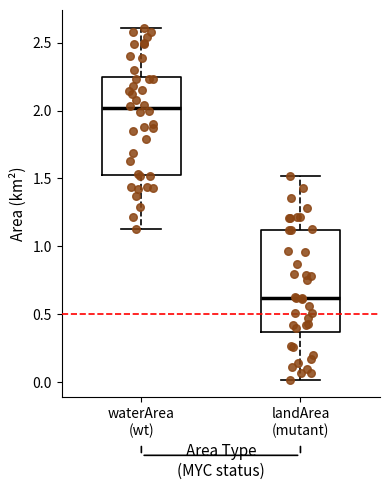

Which box has the lowest median line?

landArea (mutant)